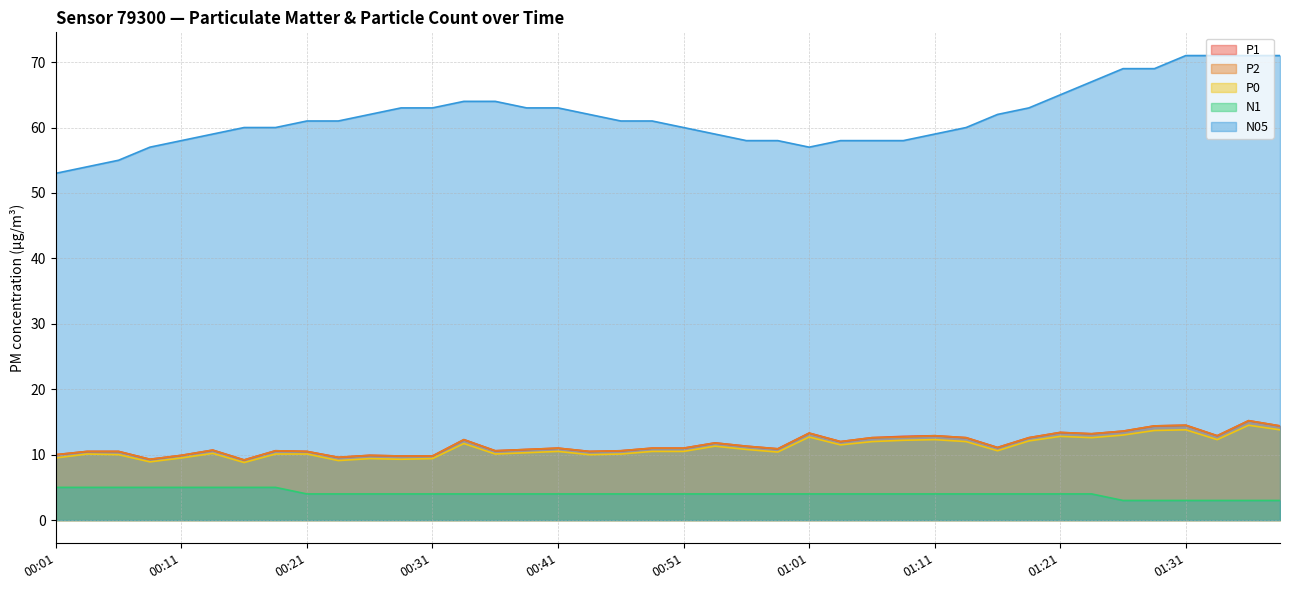

At which category is the sum across all series the highest?

01:36